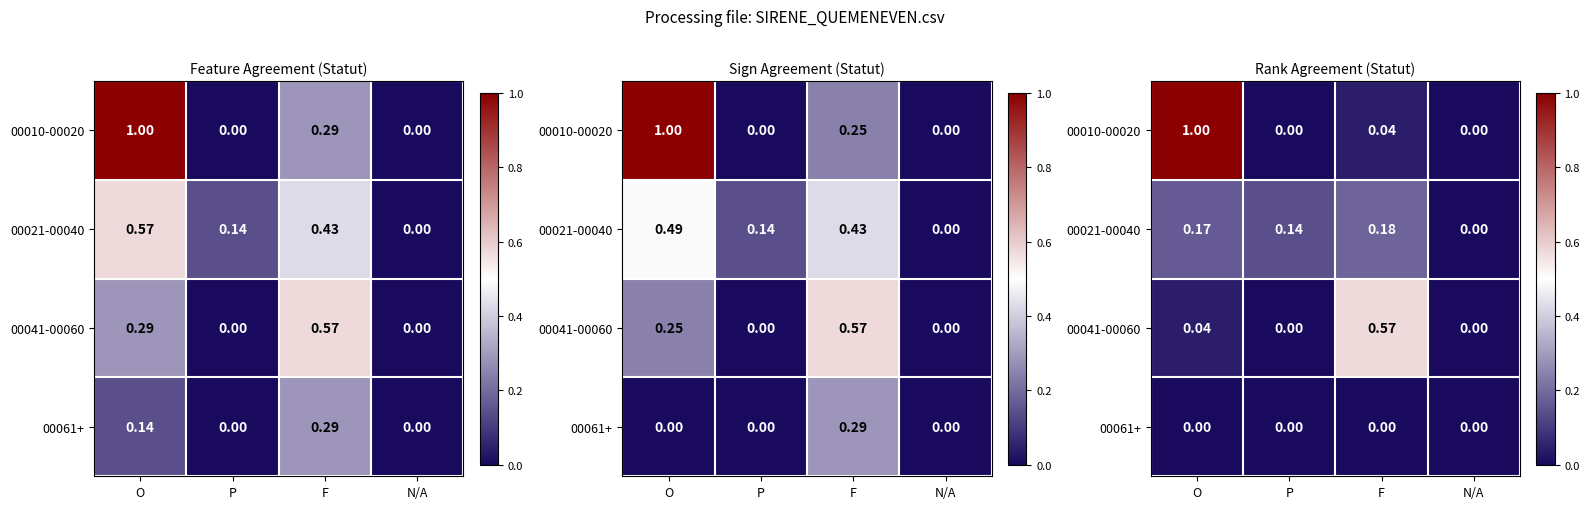

Count the number of categories in the chart.

4